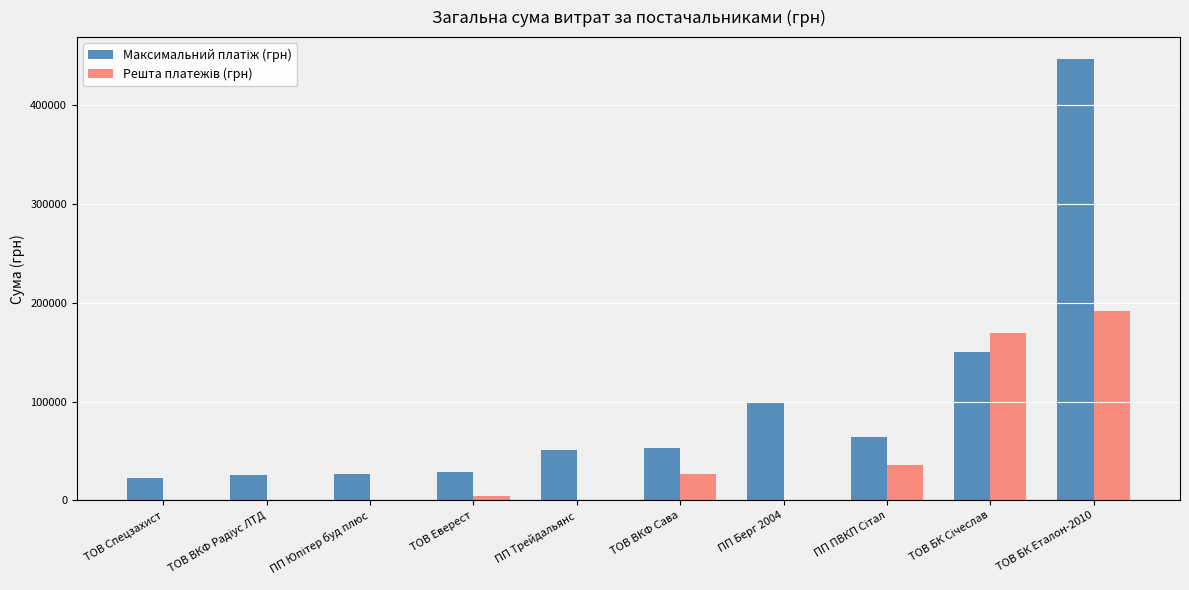

Which label corresponds to the largest value in the chart?

ТОВ БК Еталон-2010